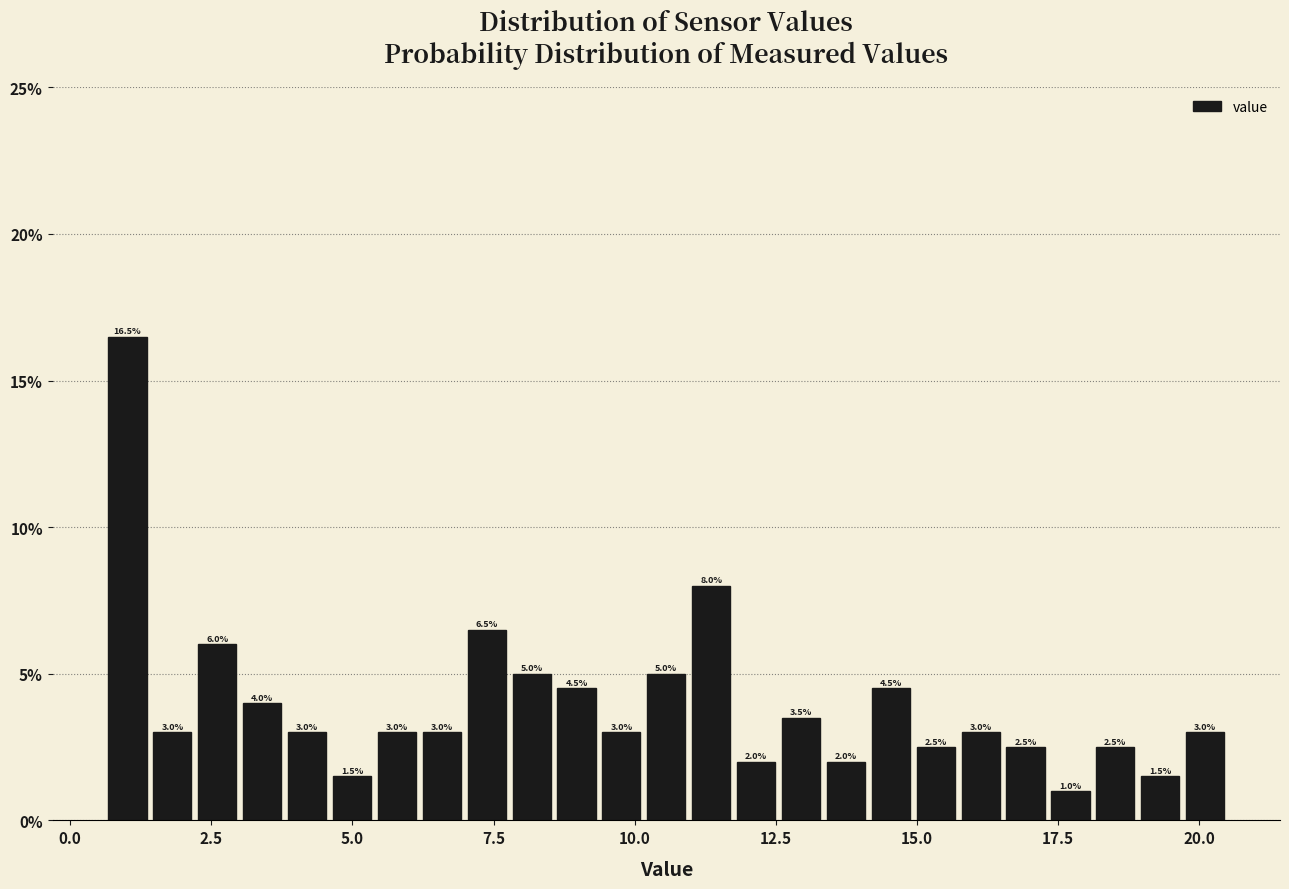

Around what value on the x-axis is the tallest bar? Give the approximate position of its centre, as read against the axis.

1.0